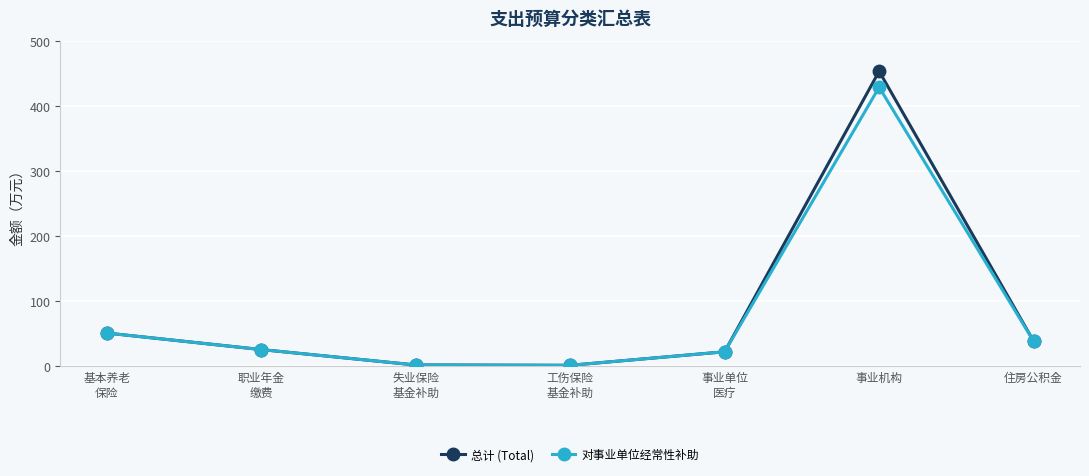

In 对事业单位经常性补助, how many points are lower than both neighbors (excluding endpoints)?

1